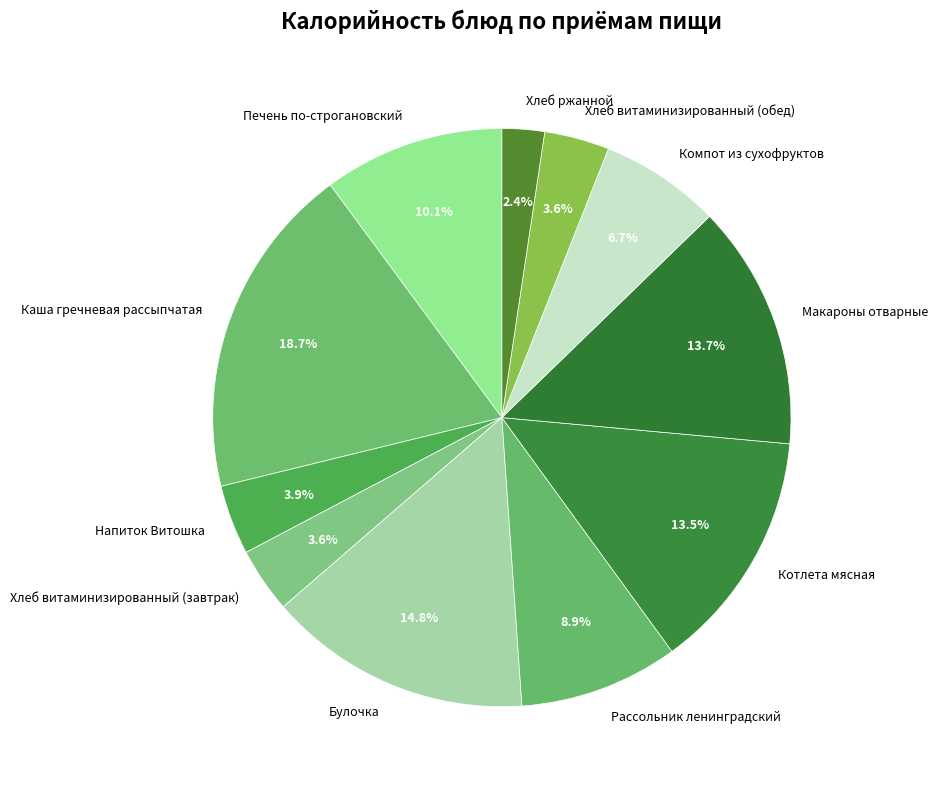

The Каша гречневая рассыпчатая slice represents 19% of the pie. True or false?

True